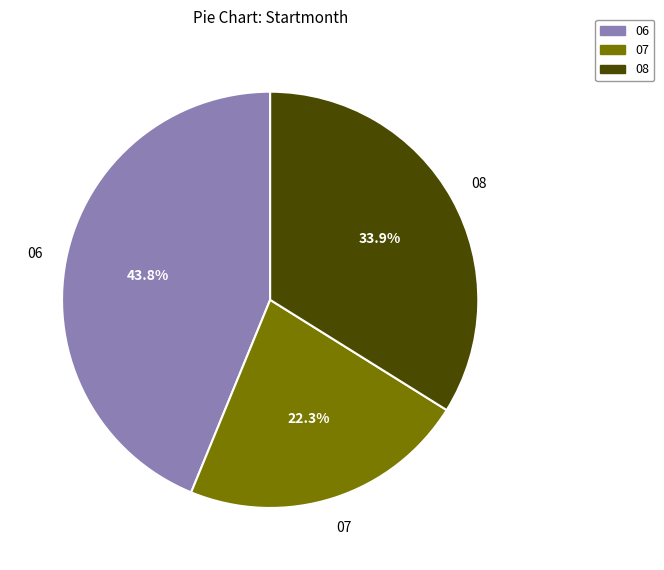

Does any single category account for the majority?

No